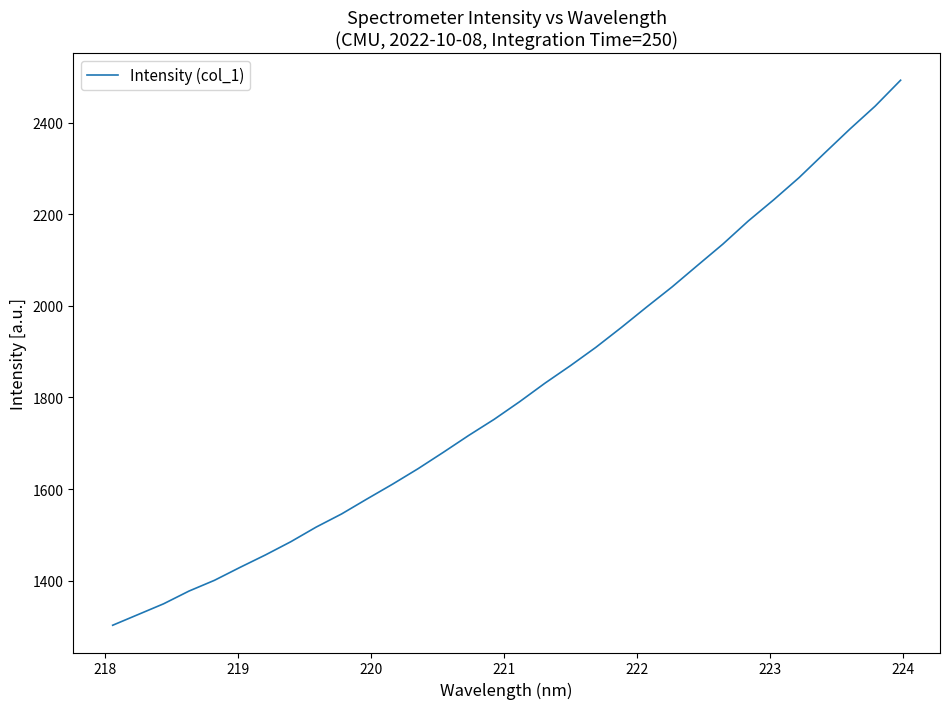

What is the difference between the maximum and minimum values?

1189.8